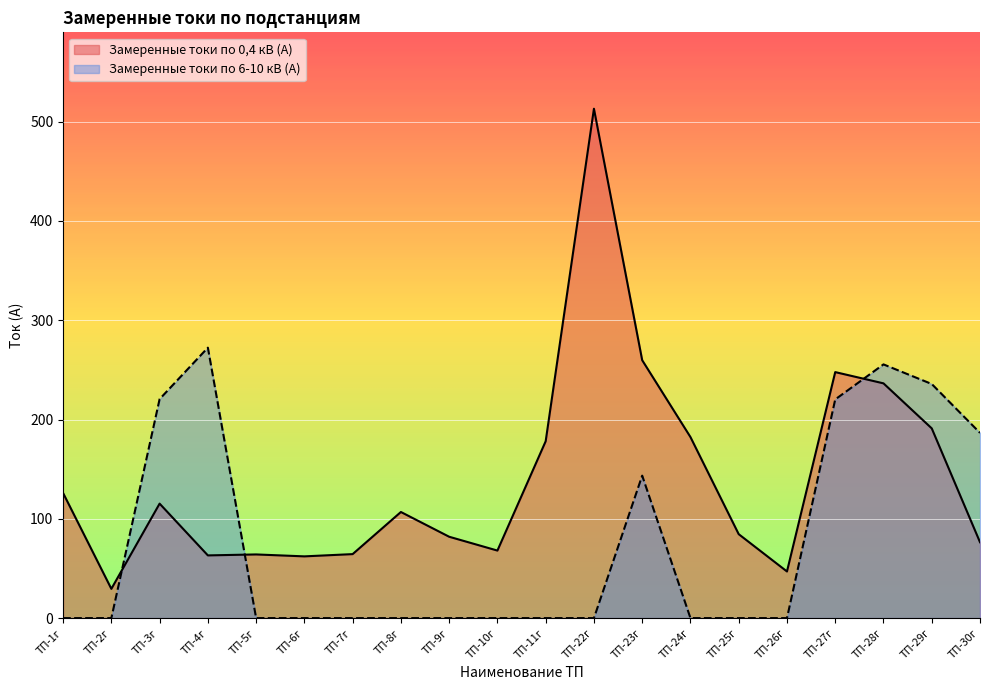

How many lines are shown in the chart?

2